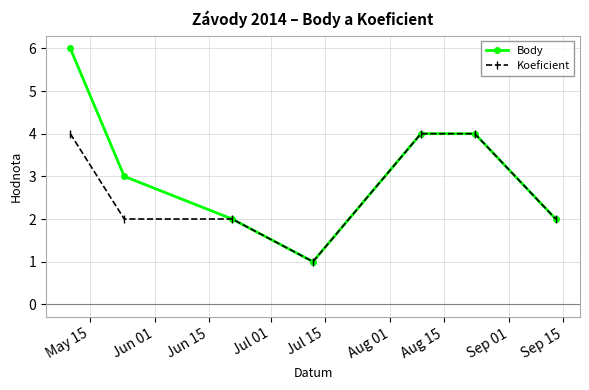

Which series has the widest spread of values?

Body